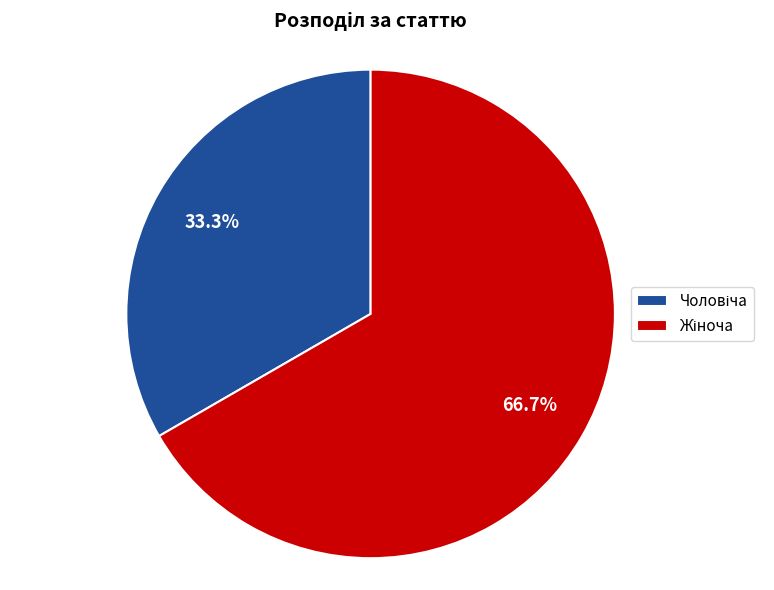

Does any single category account for the majority?

Yes